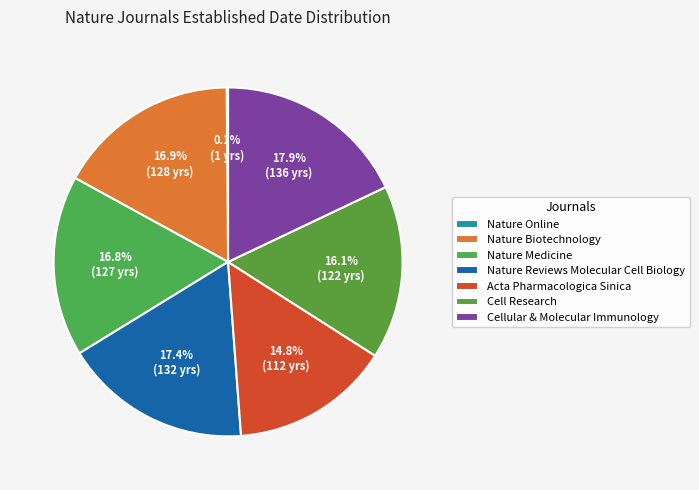

Between Nature Online and Nature Biotechnology, which is larger?

Nature Biotechnology